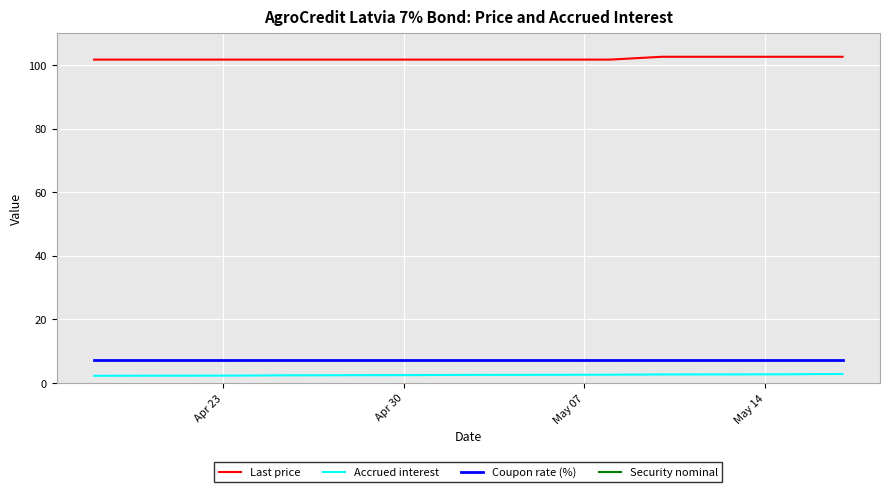

Is it true that Coupon rate (%) equals 7.0 at Apr 30?

True